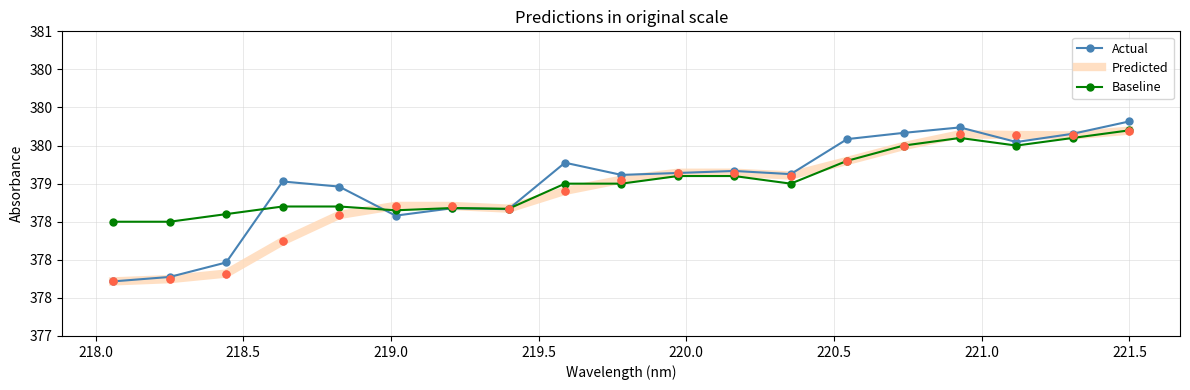

What are all the series names shown in the legend?

Actual, Predicted, Baseline